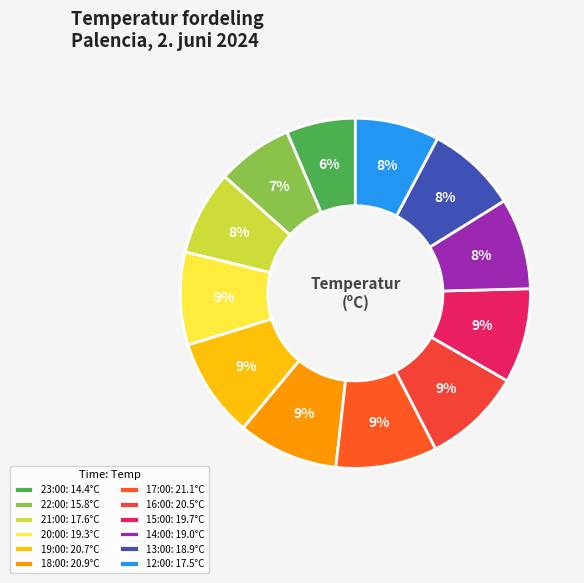

Which slice is the largest?

17:00